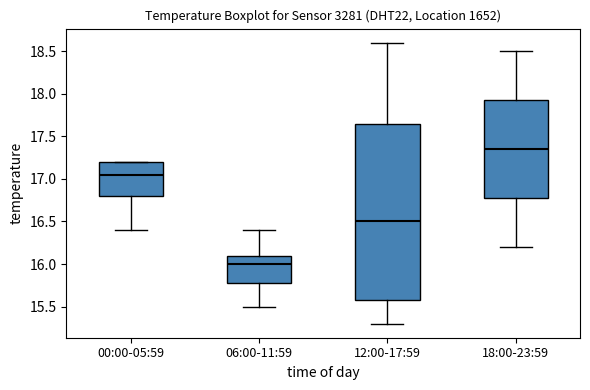

Comparing the boxes themselves (not the whiskers), which one is the tallest?

12:00-17:59